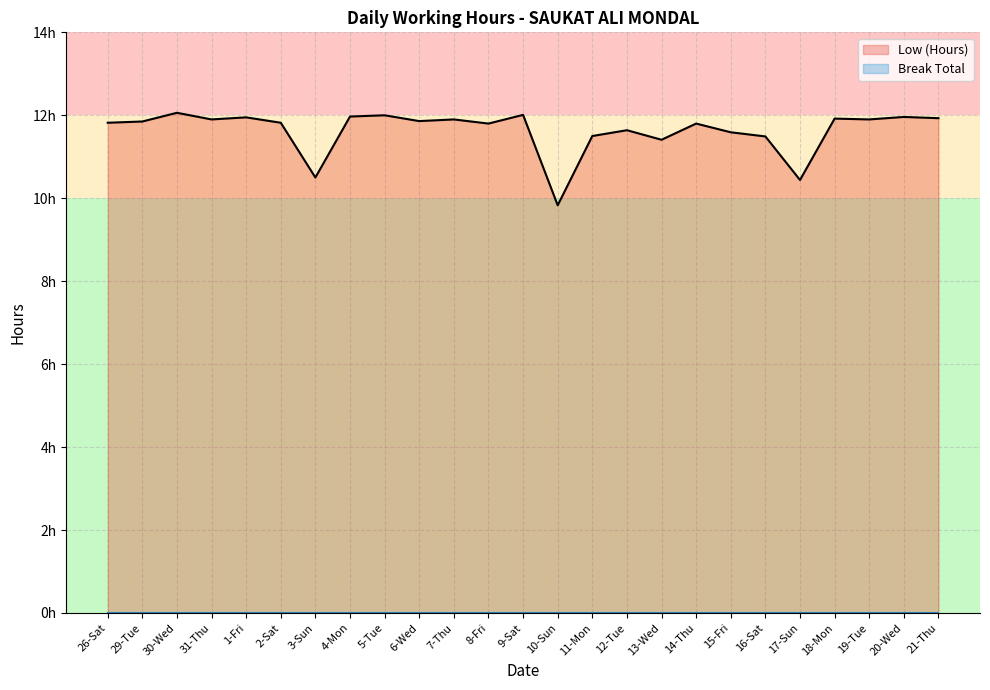

Which category has the highest value across all series?

30-Wed